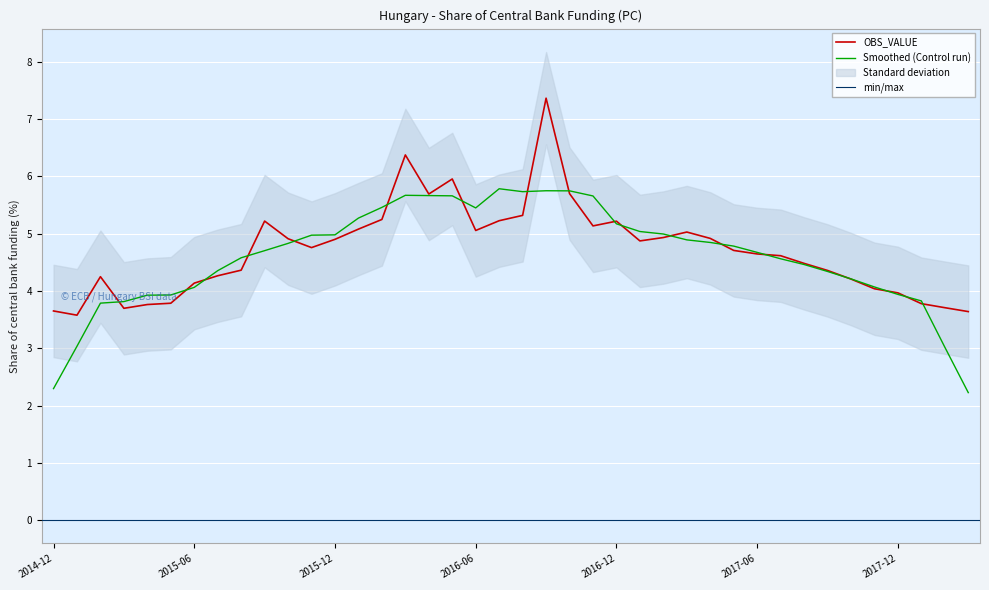

Is it true that the value at 2016-05 is 6.0?

True